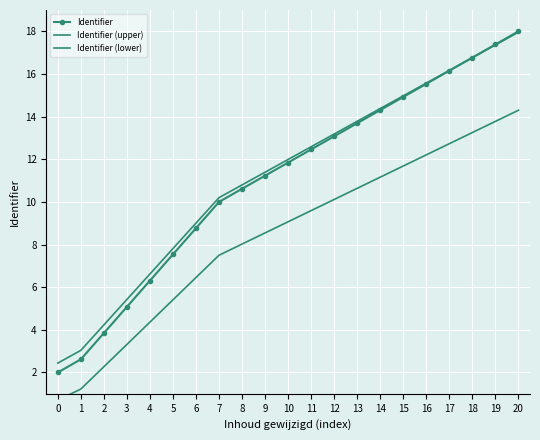

True or false: Identifier and Identifier (lower) intersect in this chart.

False